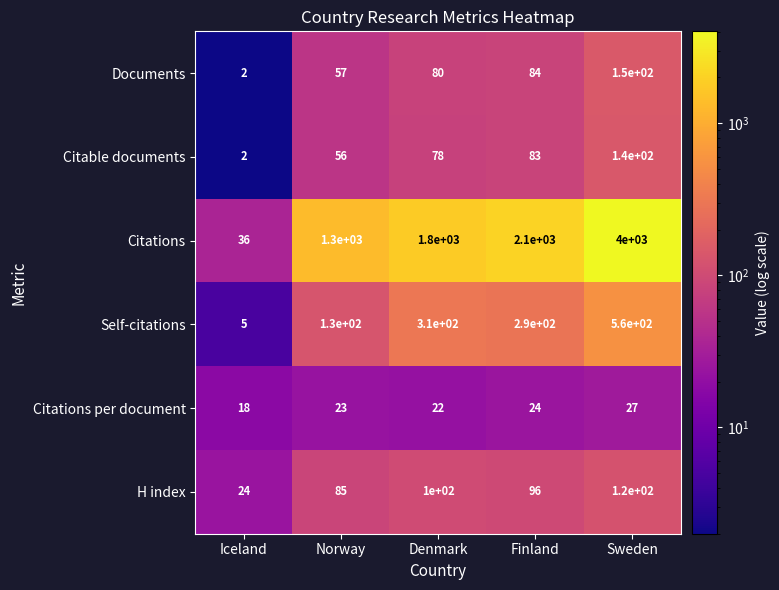

The Self-citations series shows 197 at Norway. True or false?

False